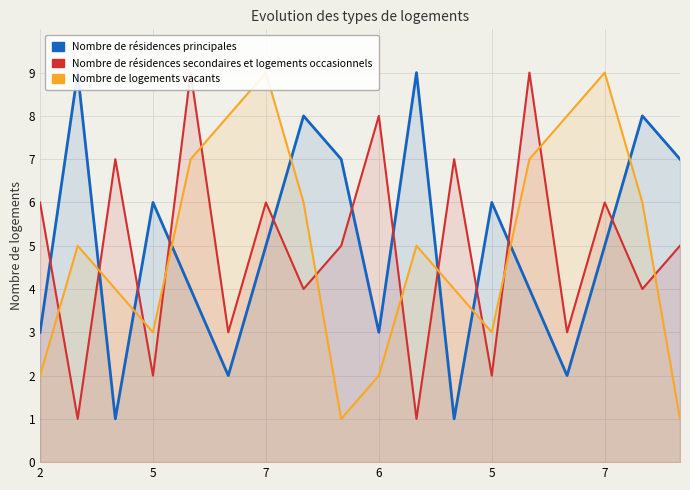

Count the Nombre de résidences secondaires et logements occasionnels values in the range 3 to 7.

11